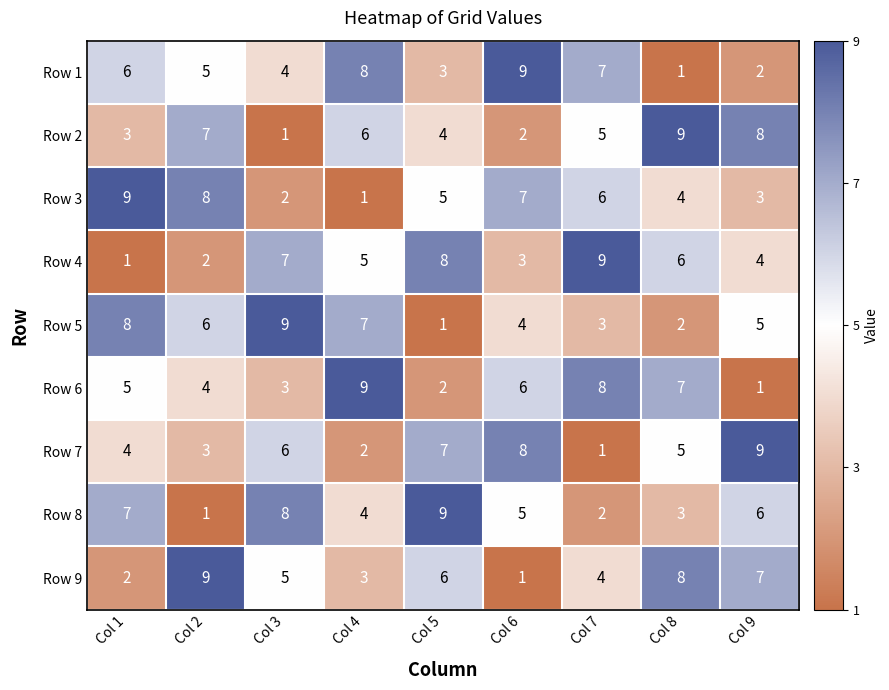

Count the Row 4 values in the range 3 to 7.

5